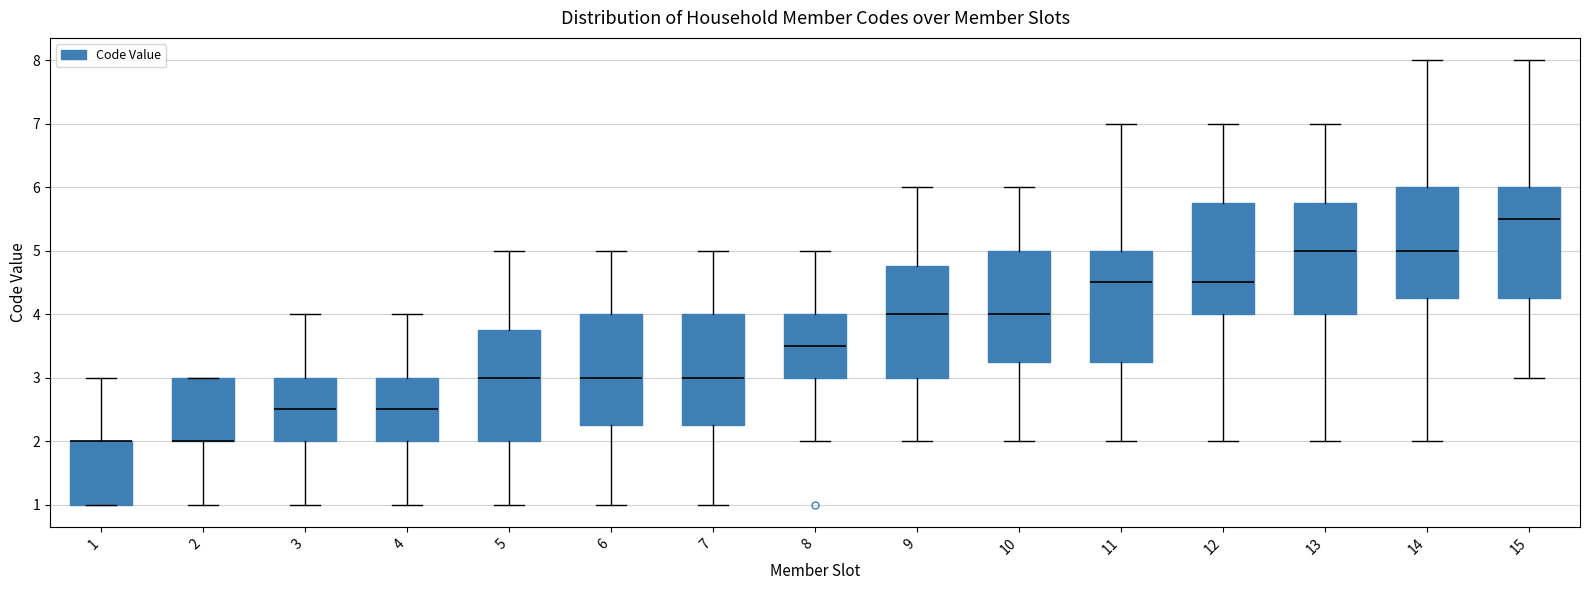

Where does the upper whisker of the box at x = 5 end on the y-axis? The values are not printed on the chart, so give them approximately, as read against the axis.

5.0